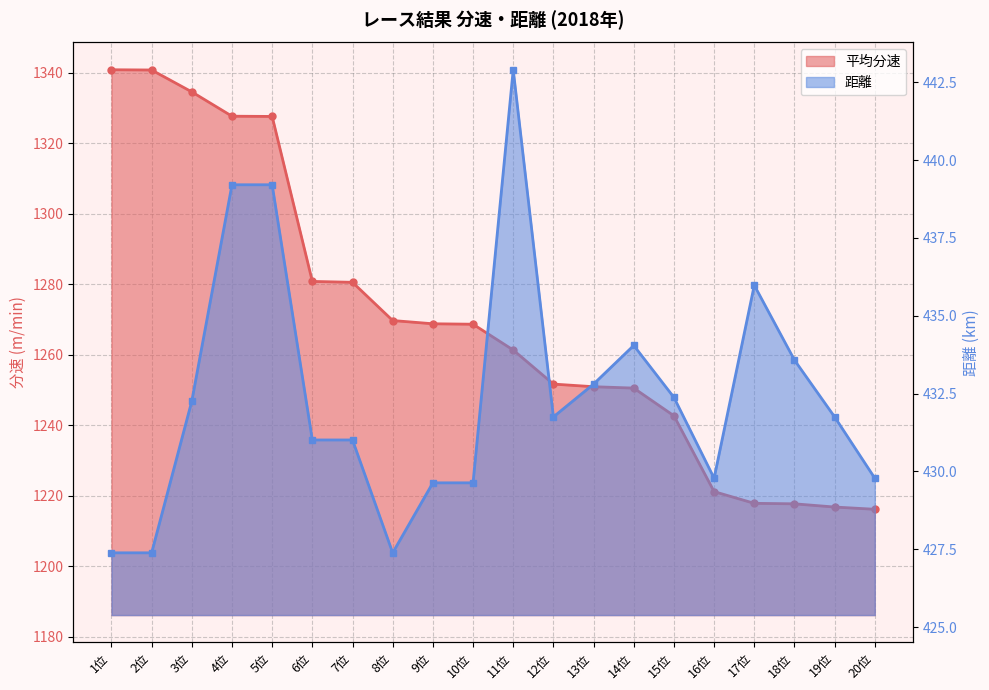

What is the sum of the 距離 values at 18位 and 6位?

864.6